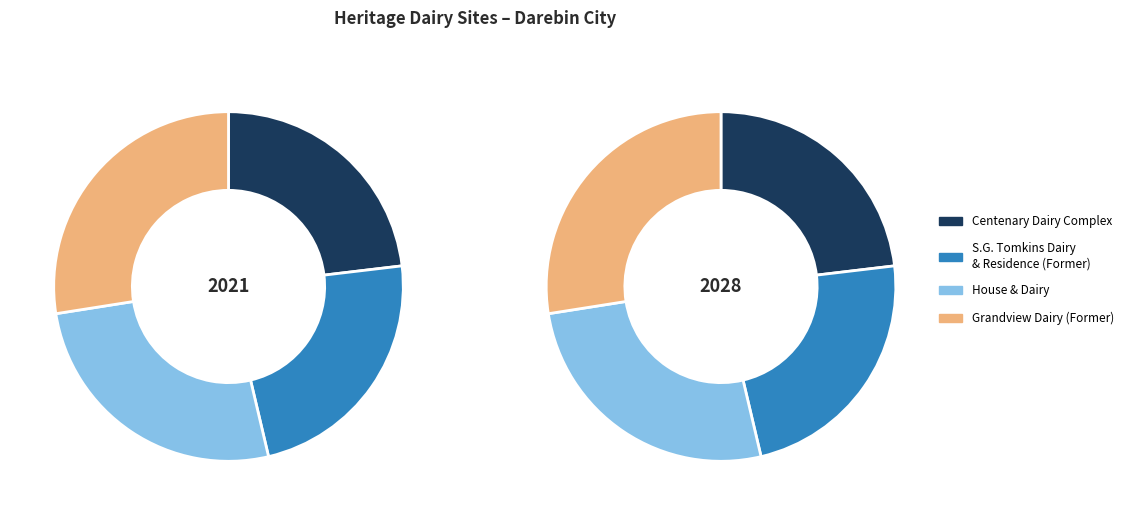

The Centenary Dairy Complex slice represents 23% of the pie. True or false?

True